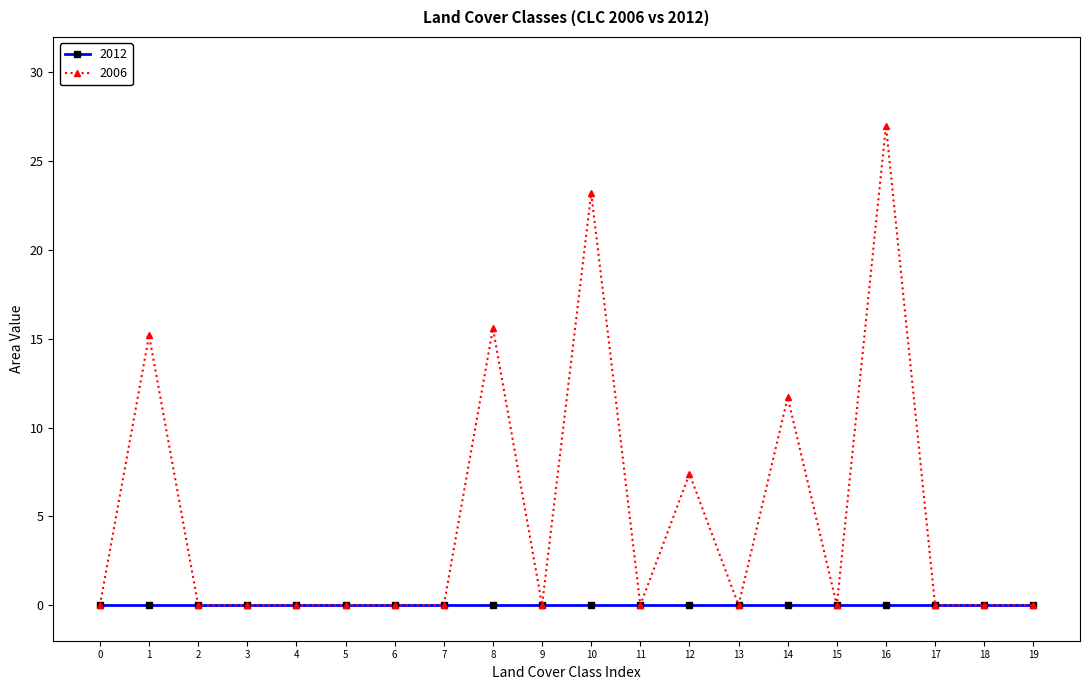

What is the greatest value displayed?

27.0